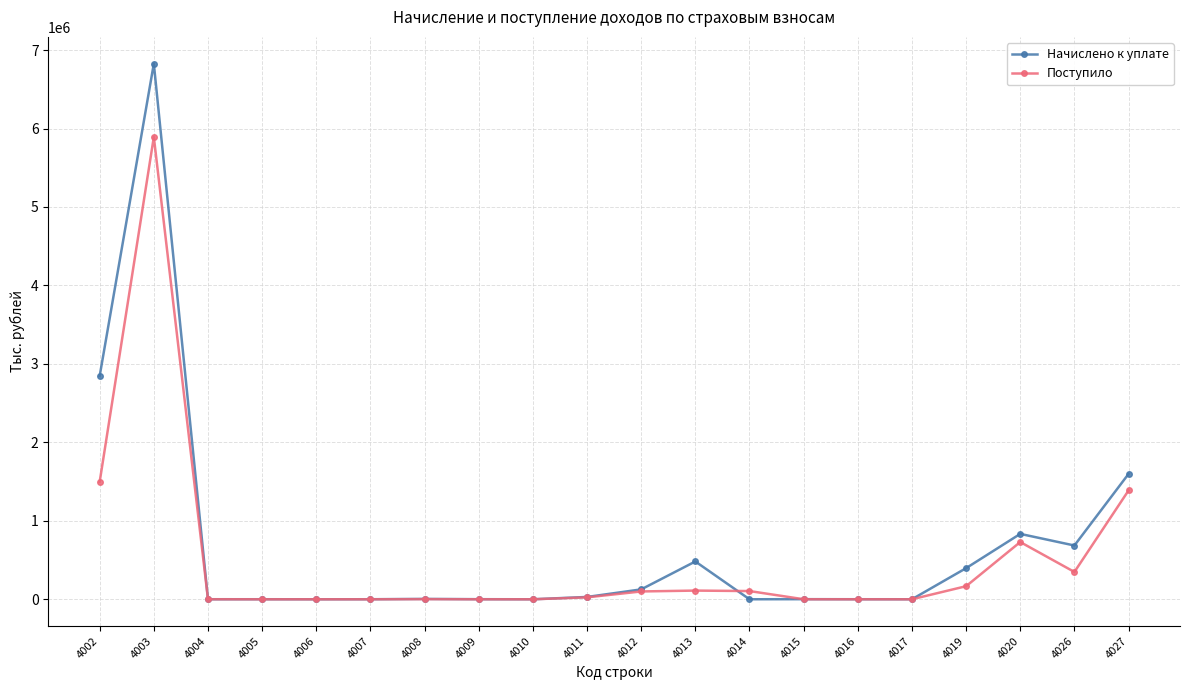

What is the minimum value shown in the chart?

4